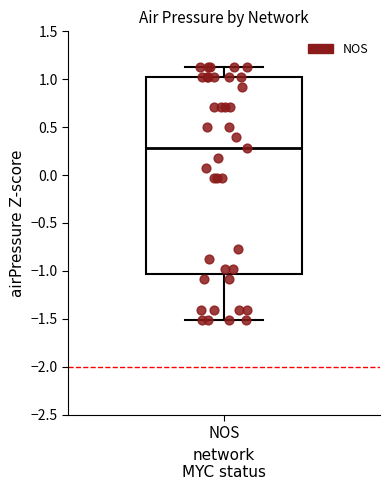

Transcribe this box plot: give where the median line is, the range the box spans, and where the two whiskers end, as read against the y-axis. The values are not printed on the chart, so give them approximately, as read against the axis.

median 0.30, box -1.05 to 1.05, whiskers -1.50 to 1.15